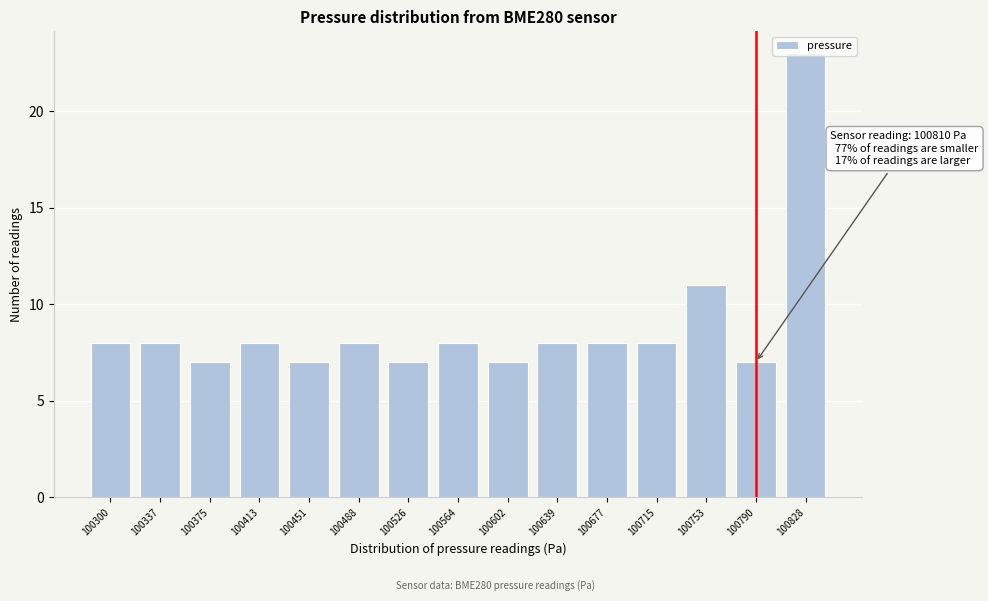

Where is the data nearest to the value 15?

100753